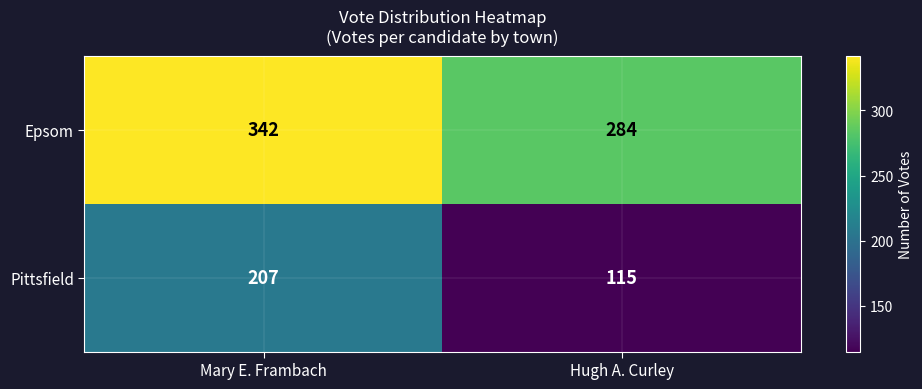

Rank the series at Hugh A. Curley from highest to lowest value.

Epsom, Pittsfield